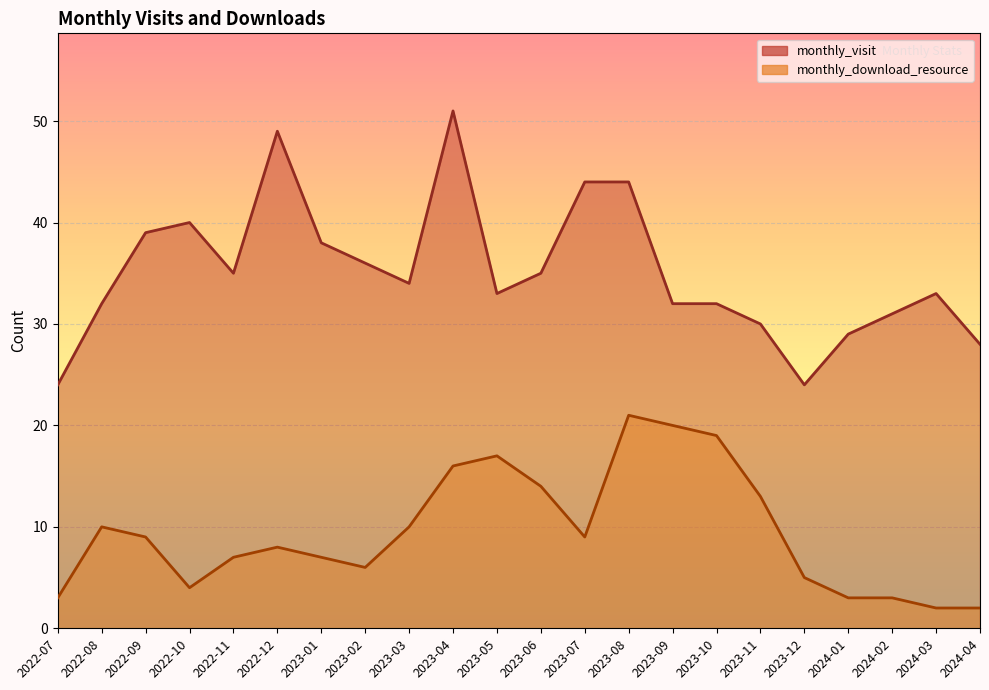

Rank the categories by monthly_visit value from highest to lowest.

2023-04, 2022-12, 2023-07, 2023-08, 2022-10, 2022-09, 2023-01, 2023-02, 2022-11, 2023-06, 2023-03, 2023-05, 2024-03, 2022-08, 2023-09, 2023-10, 2024-02, 2023-11, 2024-01, 2024-04, 2022-07, 2023-12